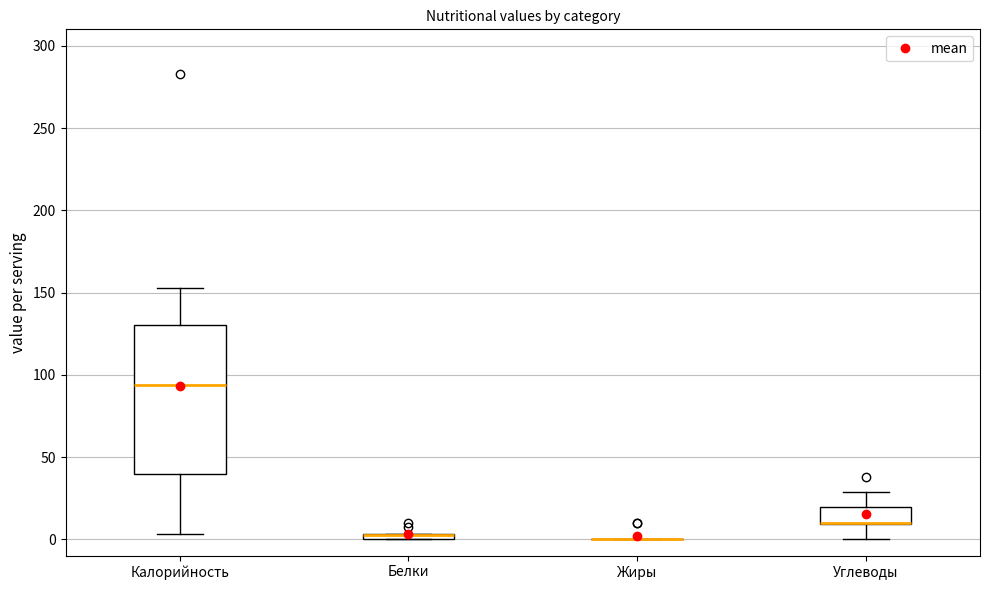

Where does the median line of the box for Калорийность sit on the y-axis? The values are not printed on the chart, so give them approximately, as read against the axis.

95